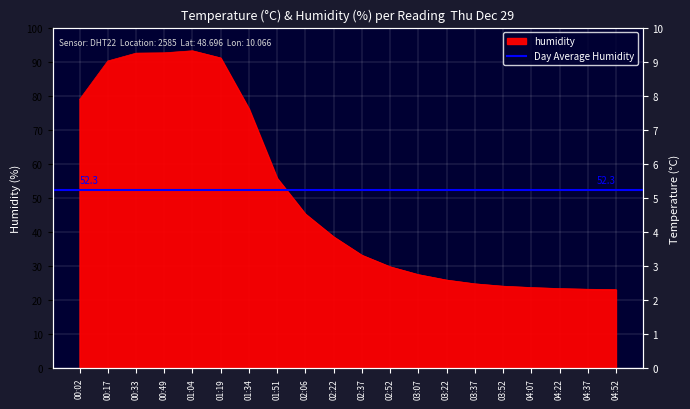

The humidity series shows 35.0 at 03:52. True or false?

False